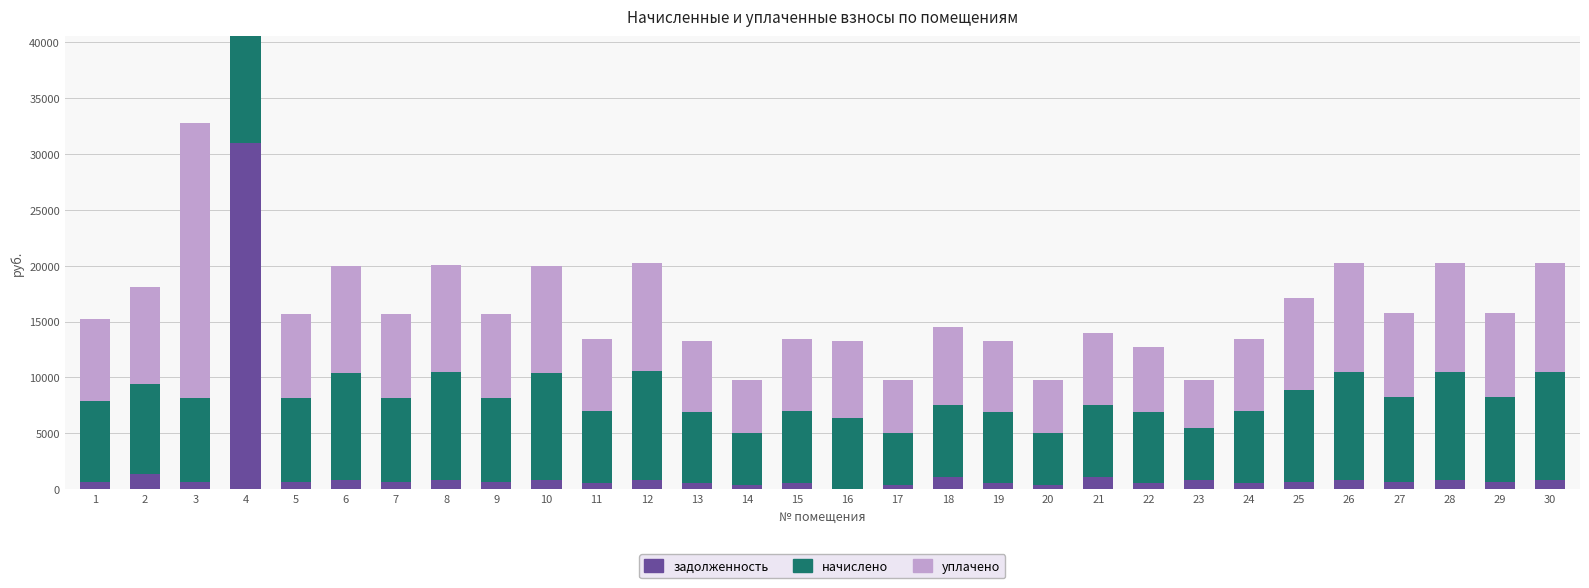

What is the maximum value for задолженность?

30941.7